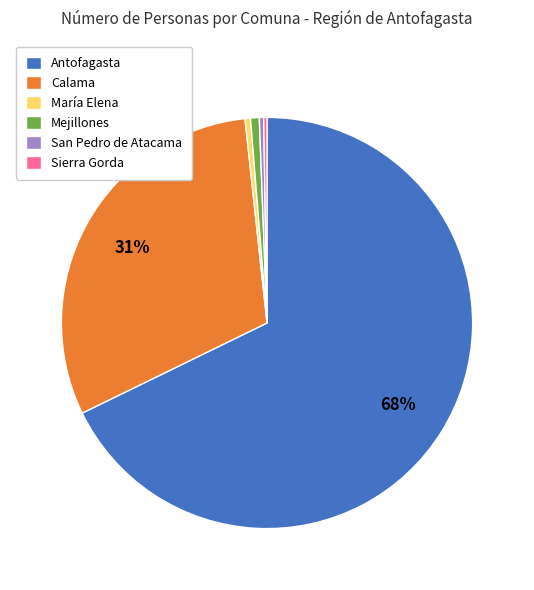

Between Calama and María Elena, which is larger?

Calama